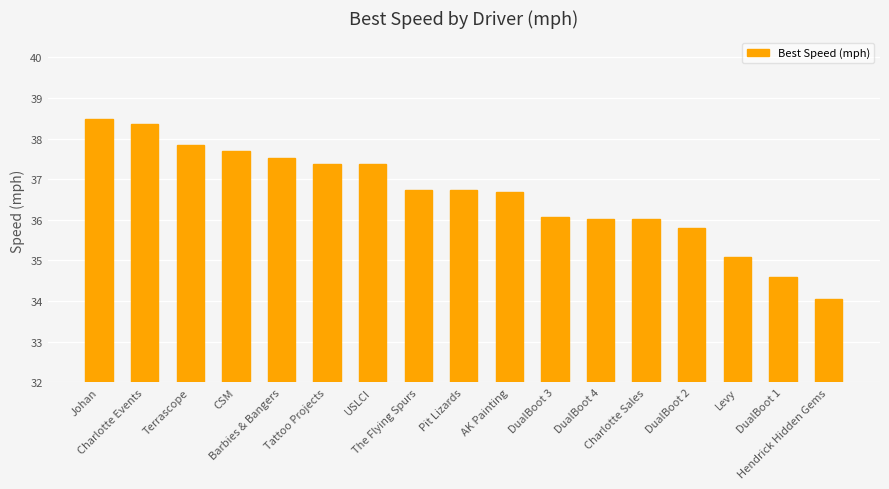

What is the greatest value displayed?

38.5